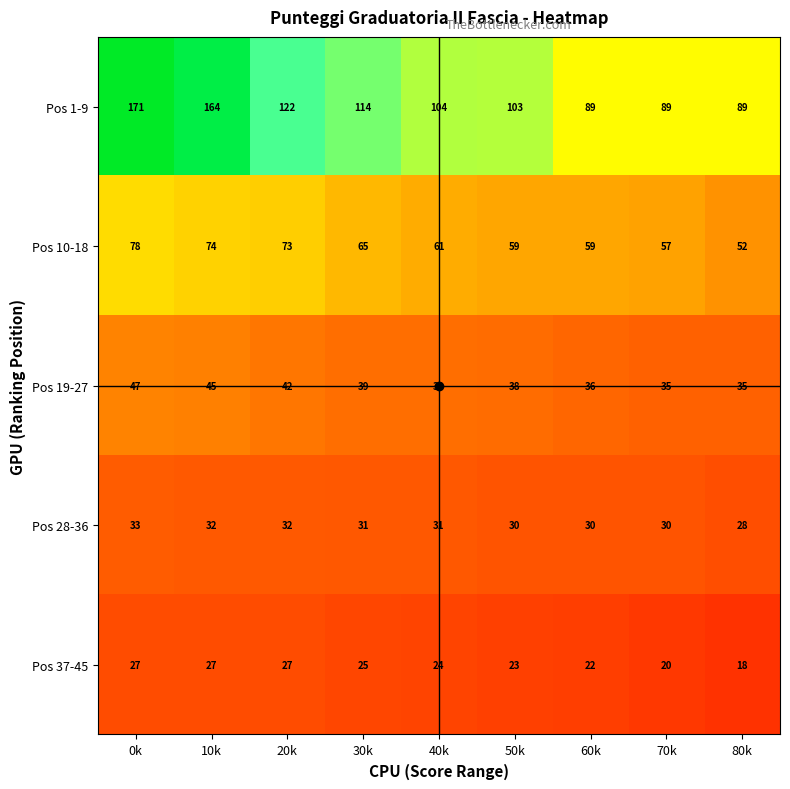

List the series in order of their peak value, lowest first.

Pos 37-45, Pos 28-36, Pos 19-27, Pos 10-18, Pos 1-9